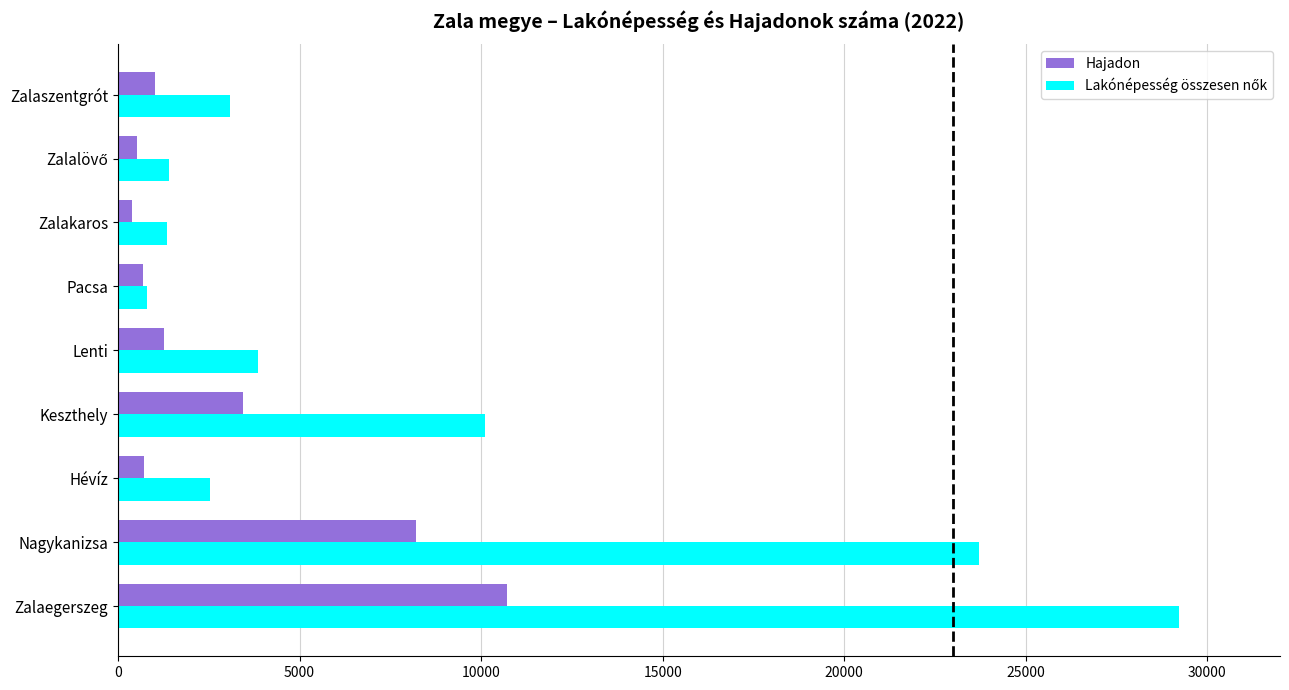

Which category has the highest value across all series?

Zalaegerszeg